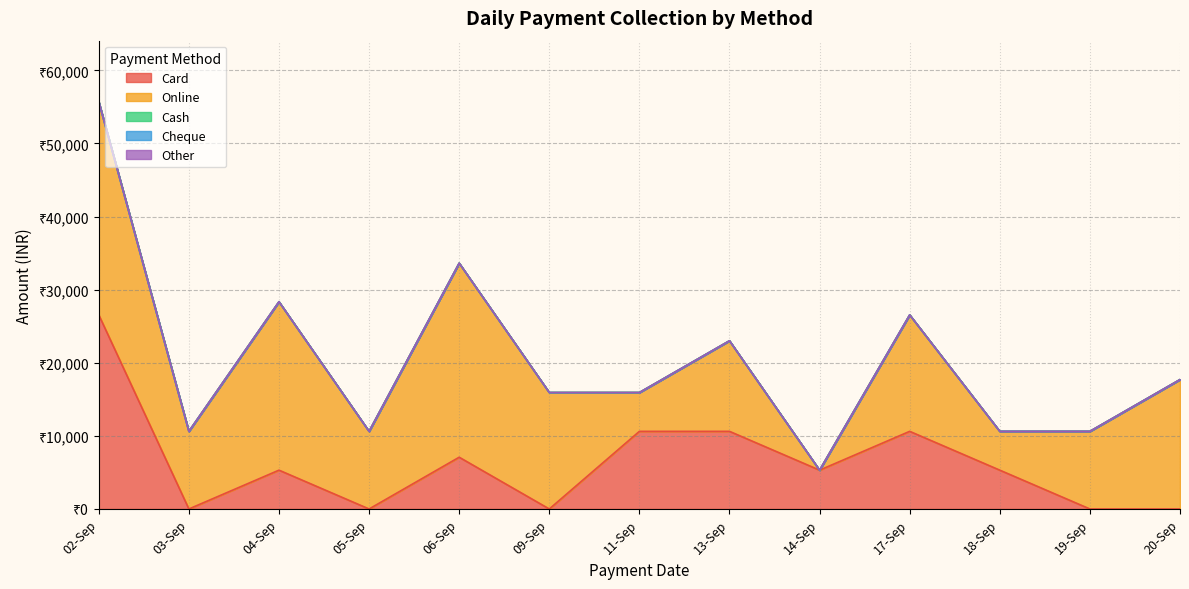

Reading right to left, list all the values displayed in this chart.

Card: 20-09-2024=0	19-09-2024=0	18-09-2024=5310	17-09-2024=10620	14-09-2024=5310	13-09-2024=10620	11-09-2024=10620	09-09-2024=0	06-09-2024=7080	05-09-2024=0	04-09-2024=5310	03-09-2024=0	02-09-2024=26550
Online: 20-09-2024=17700	19-09-2024=10620	18-09-2024=5310	17-09-2024=15930	14-09-2024=0	13-09-2024=12390	11-09-2024=5310	09-09-2024=15930	06-09-2024=26550	05-09-2024=10620	04-09-2024=23040	03-09-2024=10620	02-09-2024=29160
Cash: 20-09-2024=0	19-09-2024=0	18-09-2024=0	17-09-2024=0	14-09-2024=0	13-09-2024=0	11-09-2024=0	09-09-2024=0	06-09-2024=0	05-09-2024=0	04-09-2024=0	03-09-2024=0	02-09-2024=0
Cheque: 20-09-2024=0	19-09-2024=0	18-09-2024=0	17-09-2024=0	14-09-2024=0	13-09-2024=0	11-09-2024=0	09-09-2024=0	06-09-2024=0	05-09-2024=0	04-09-2024=0	03-09-2024=0	02-09-2024=0
Other: 20-09-2024=0	19-09-2024=0	18-09-2024=0	17-09-2024=0	14-09-2024=0	13-09-2024=0	11-09-2024=0	09-09-2024=0	06-09-2024=0	05-09-2024=0	04-09-2024=0	03-09-2024=0	02-09-2024=0